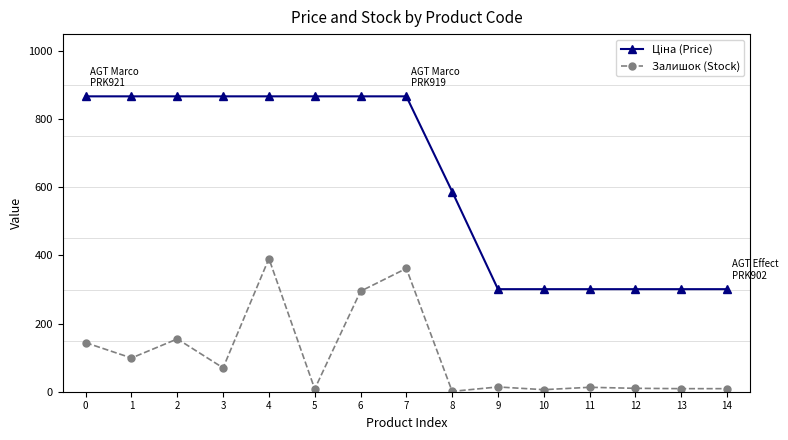

What is the spread (max minus min) of values at 5?

859.3